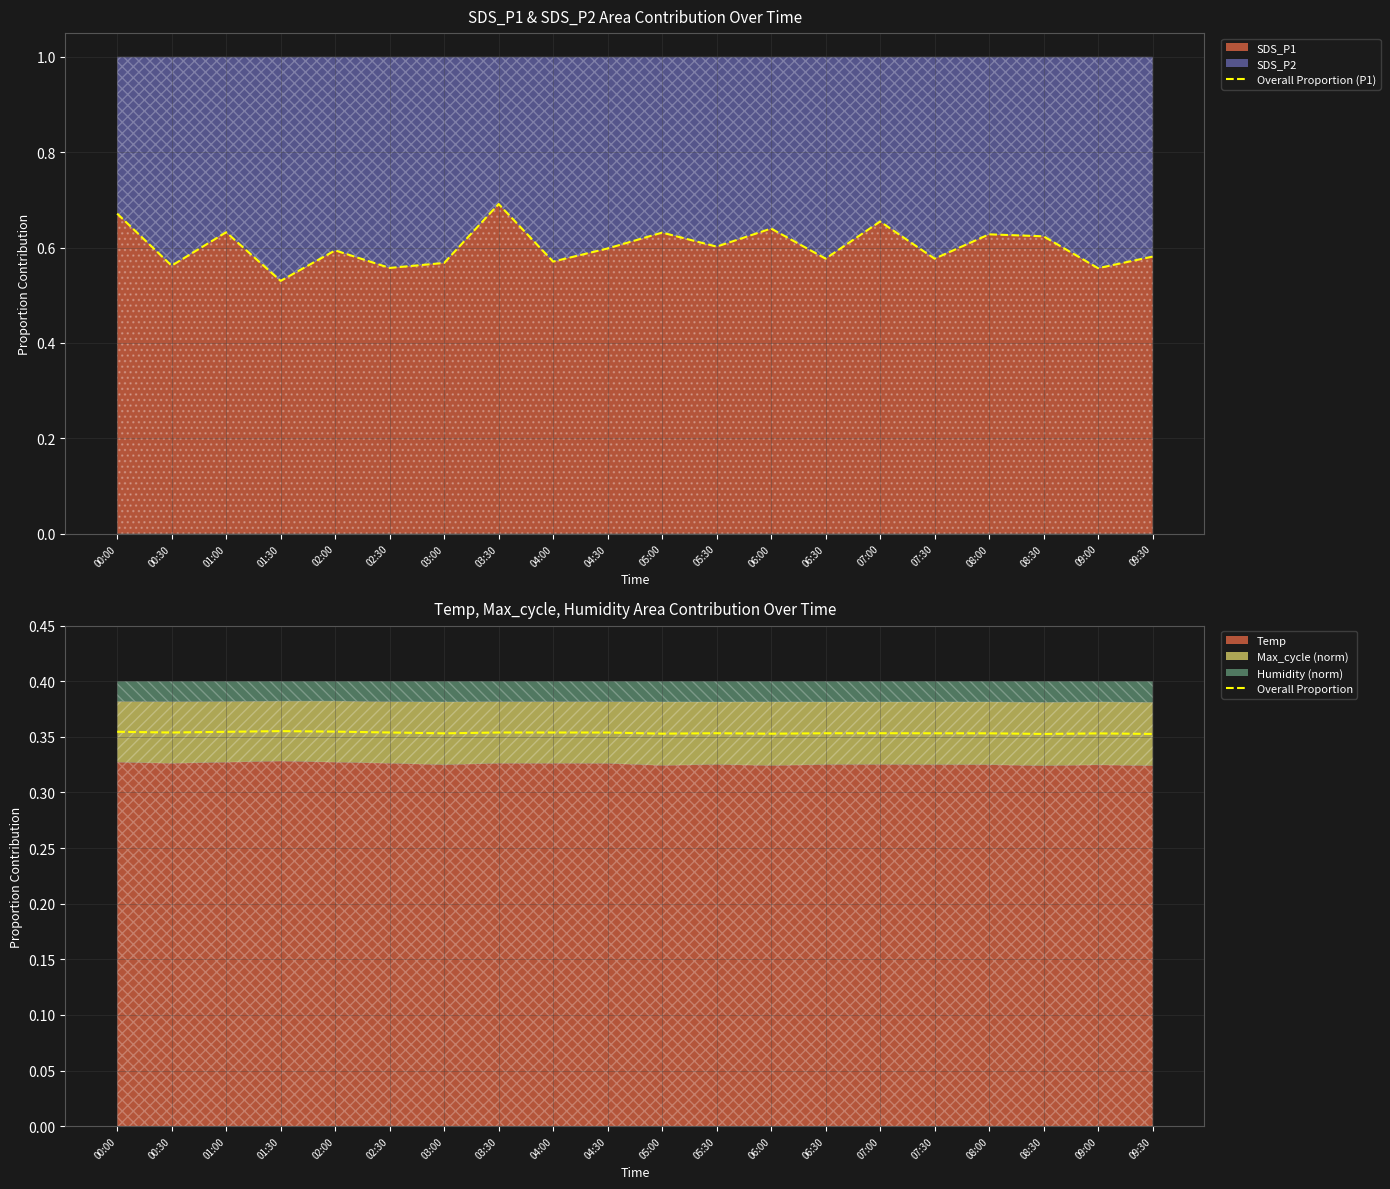

Reading left to right, what are all the values shown in this chart?

Overall Proportion (P1): 0.7	0.6	0.6	0.5	0.6	0.6	0.6	0.7	0.6	0.6	0.6	0.6	0.6	0.6	0.7	0.6	0.6	0.6	0.6	0.6
Overall Proportion: 0.4	0.4	0.4	0.4	0.4	0.4	0.4	0.4	0.4	0.4	0.4	0.4	0.4	0.4	0.4	0.4	0.4	0.4	0.4	0.4